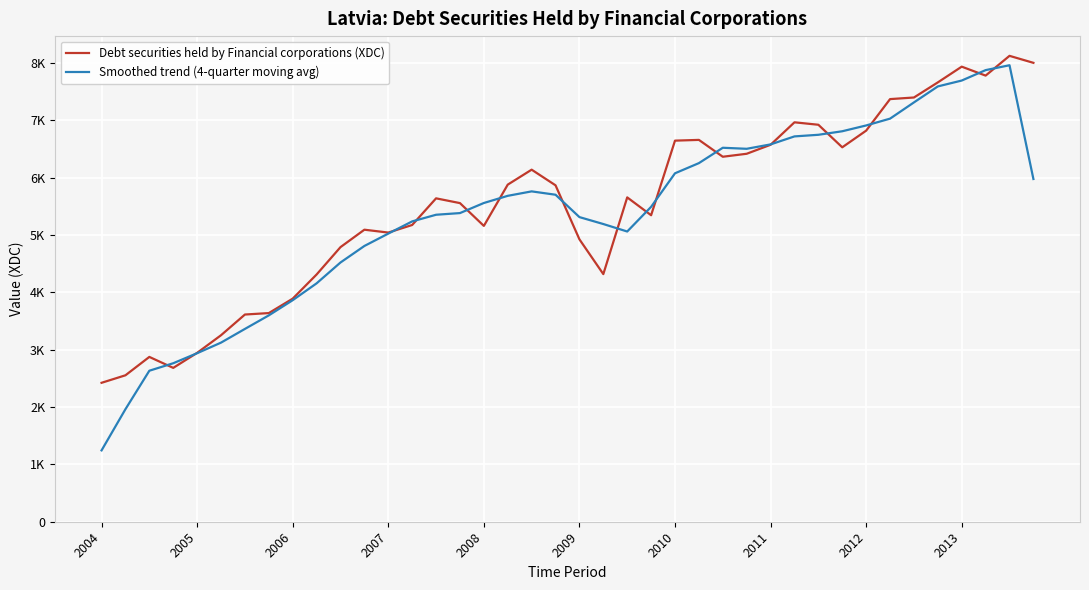

What is the sum of all Smoothed trend (4-quarter moving avg) values?

214281.1